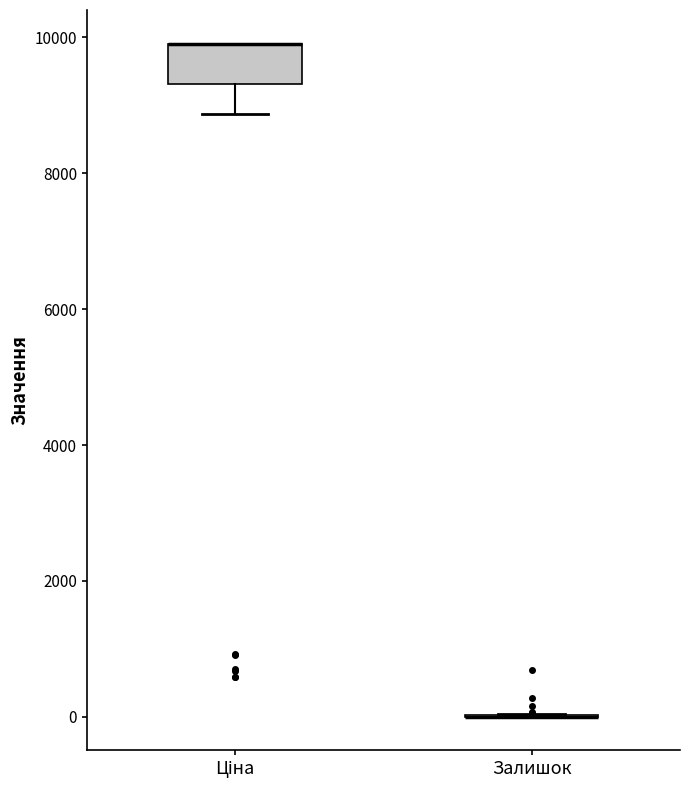

Reading left to right, transcribe this box plot: for each box, give where its median line is, the range the box spans, and where its two whiskers end, as read against the y-axis. The values are not printed on the chart, so give them approximately, as read against the axis.

Ціна: median 10000 (drawn on the box's upper edge), box 9400 to 10000, whiskers 8800 to 10000
Залишок: box collapsed to a line at 0, whiskers 0 to 0